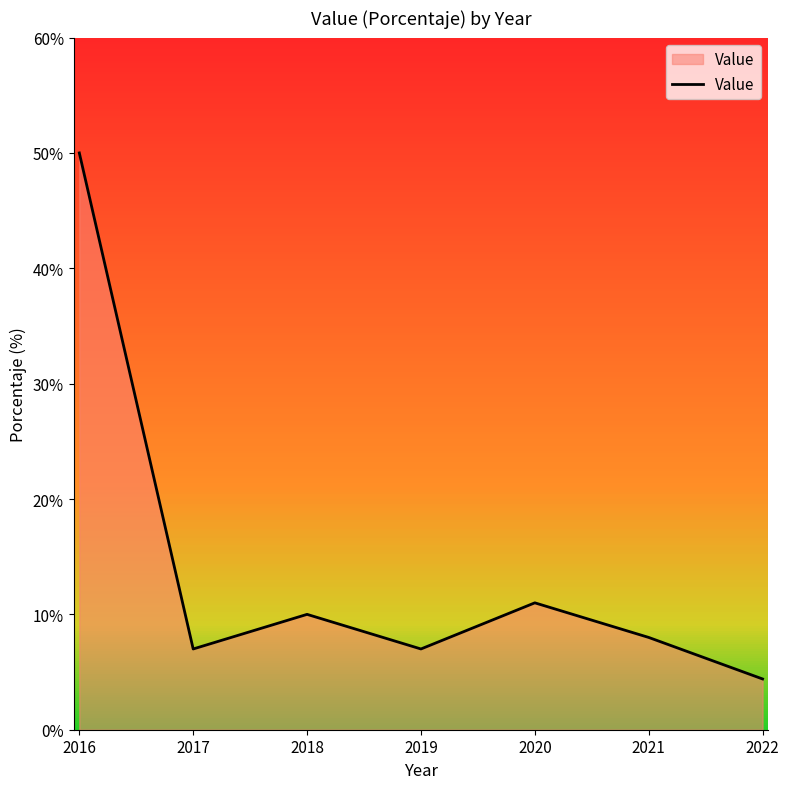

True or false: the data has more than 2 interior local peaks.

False